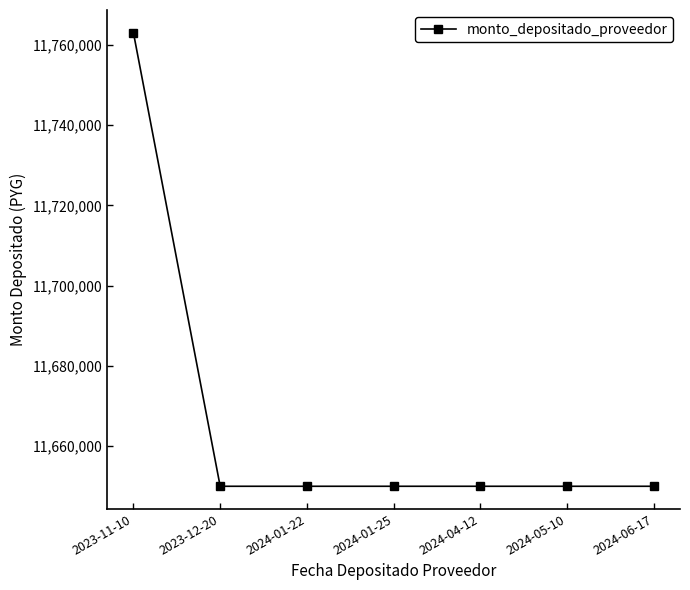

What is the value of the 6th point from the left?

11650000